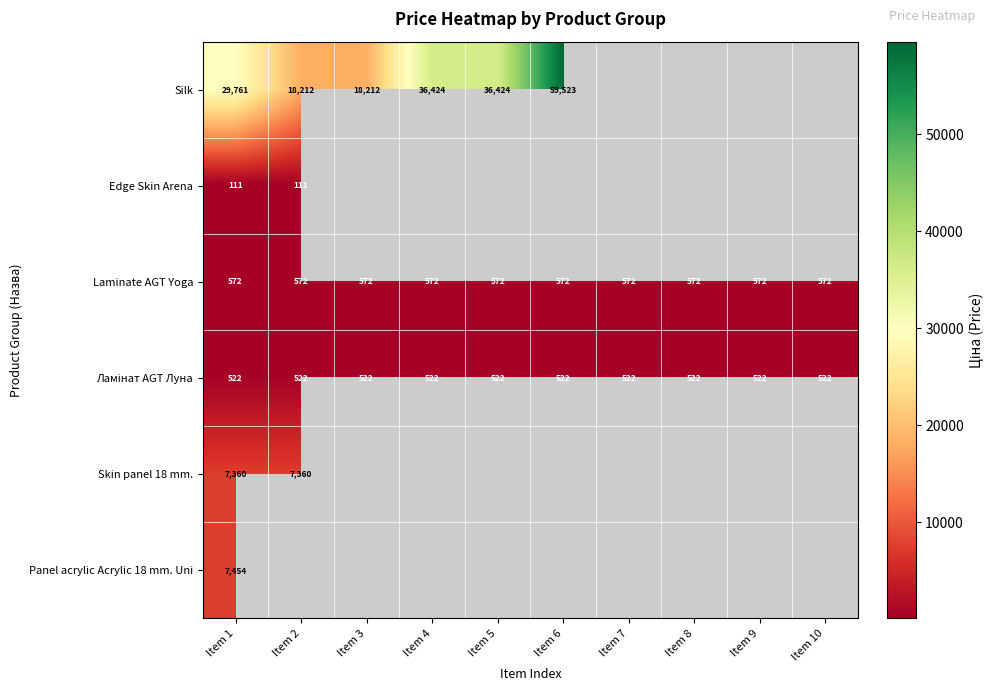

Which category has the lowest value in the Silk series?

Item 2